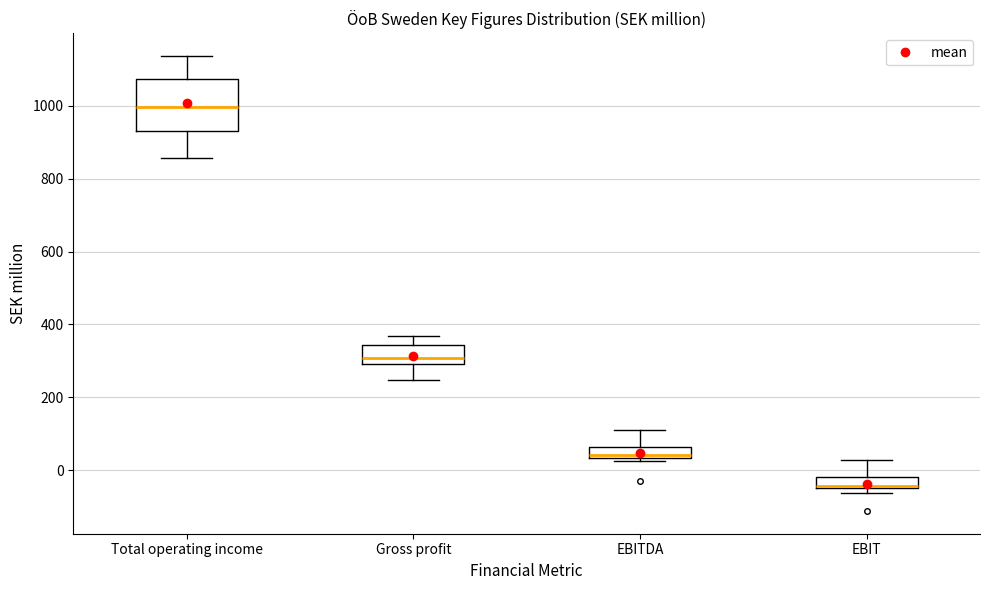

Comparing the boxes themselves (not the whiskers), which one is the tallest?

Total operating income